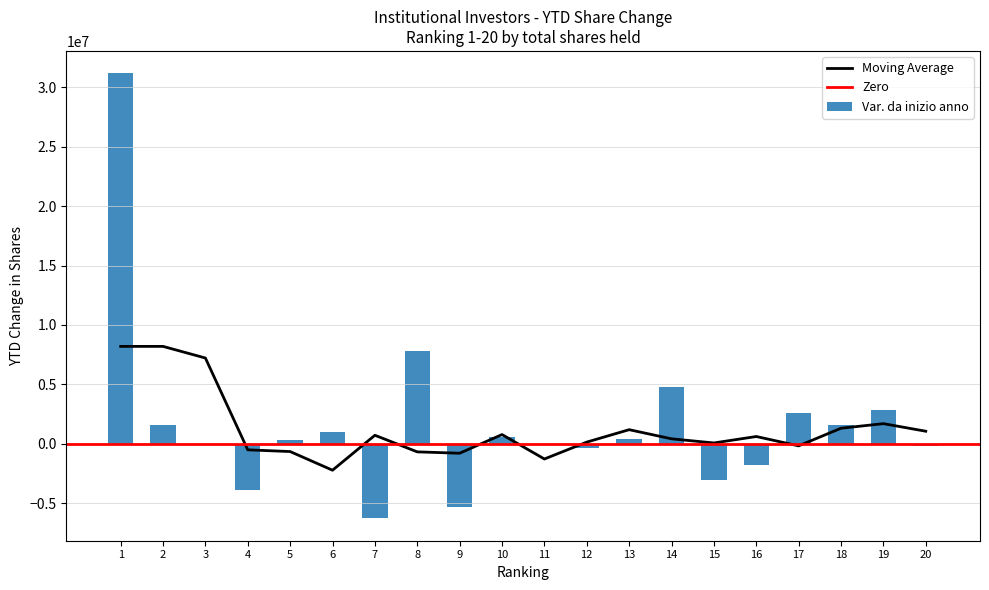

What is the sum of all values?

33715948